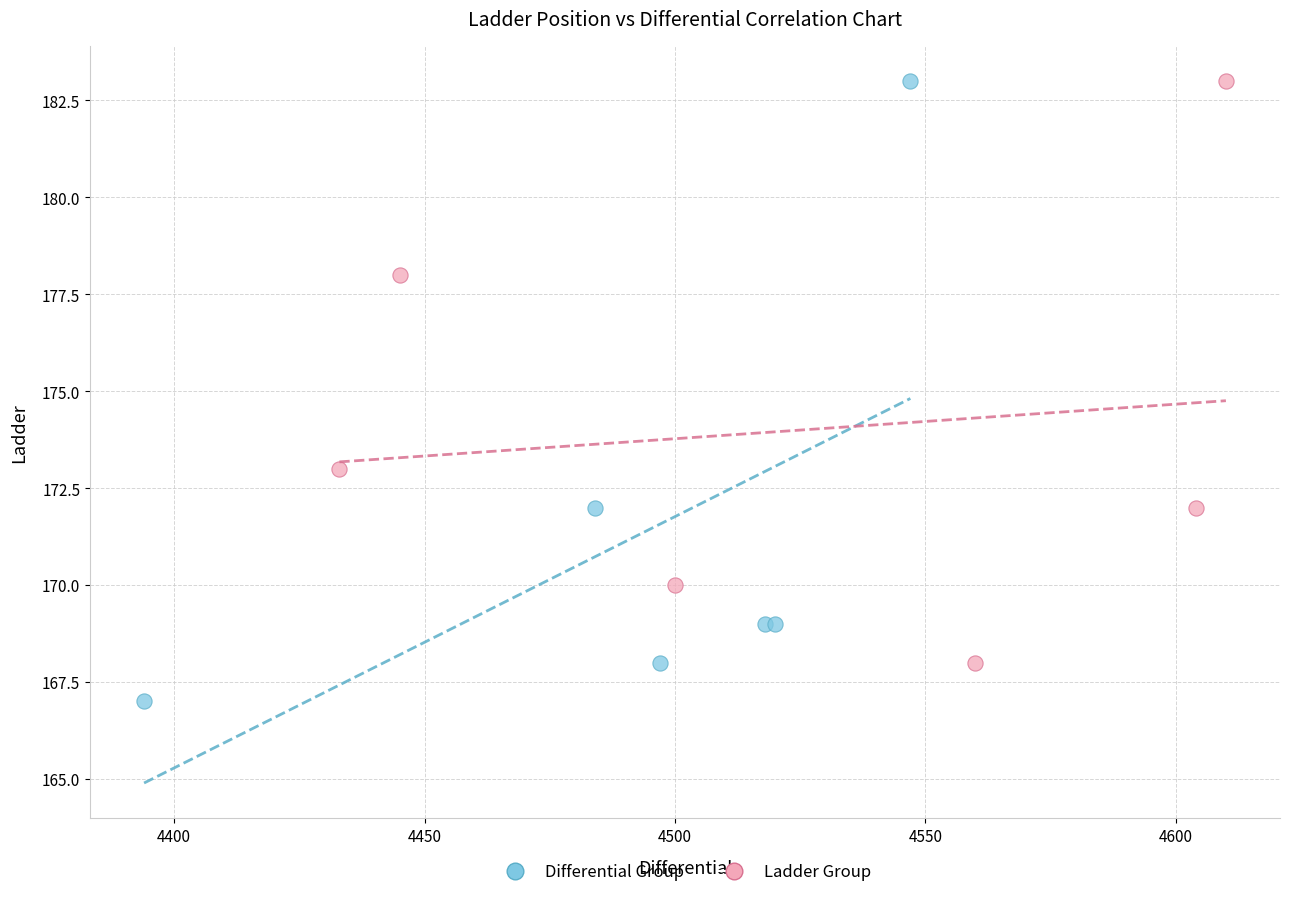

Which series reaches the minimum Y coordinate?

Differential Group